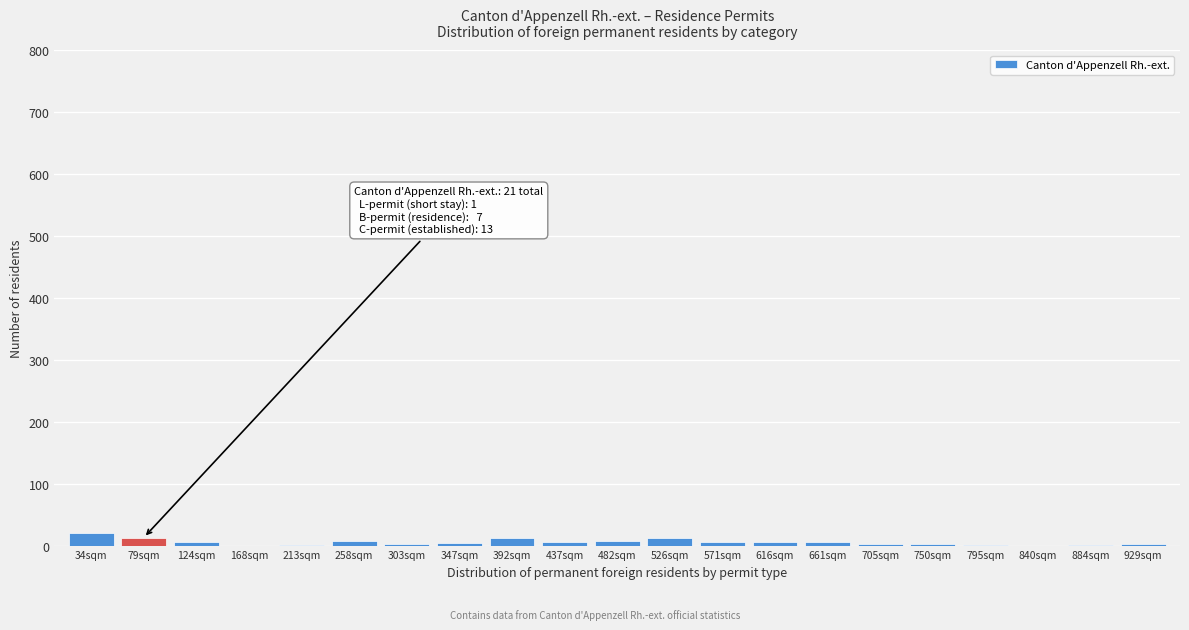

What is the greatest value displayed?

21